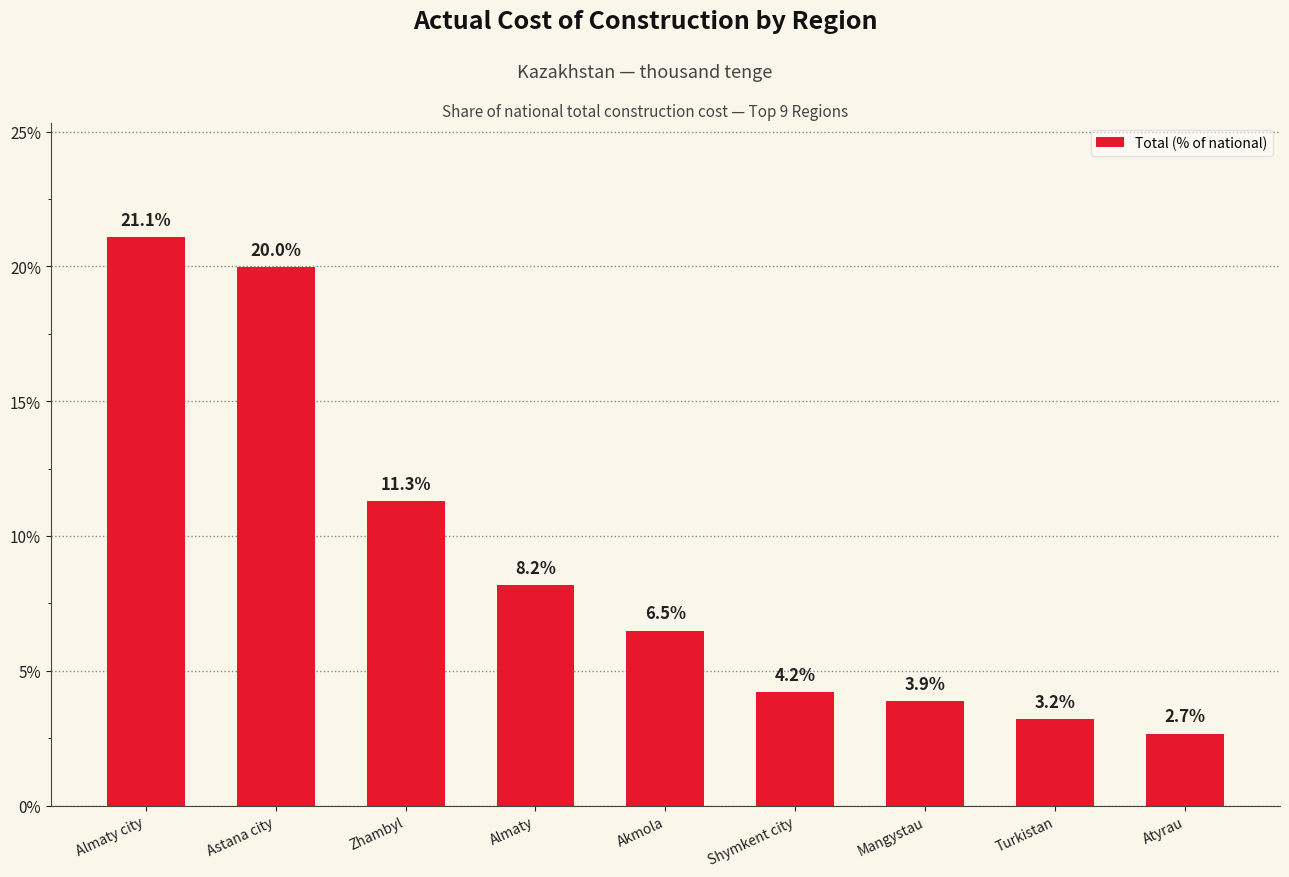

What is the ratio of the value at Zhambyl to the value at Shymkent city?

2.7